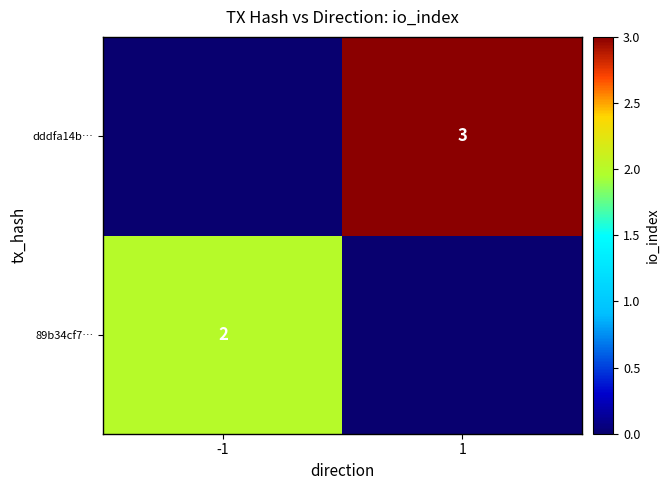

What is the total value across all series at 1?

3